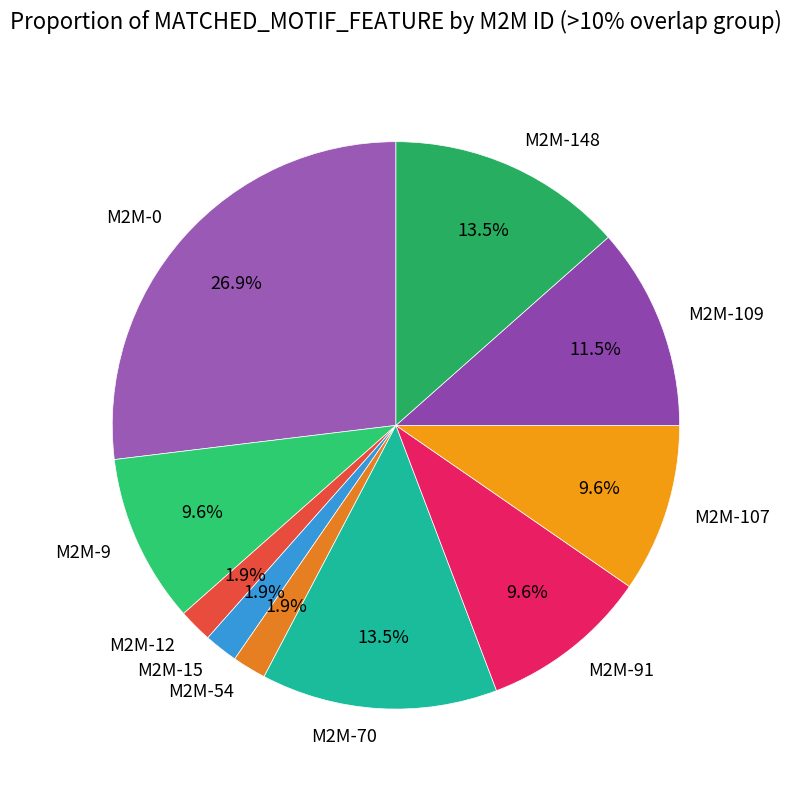

To the nearest percent, what is the combined percentage of M2M-70 and M2M-109?

25%